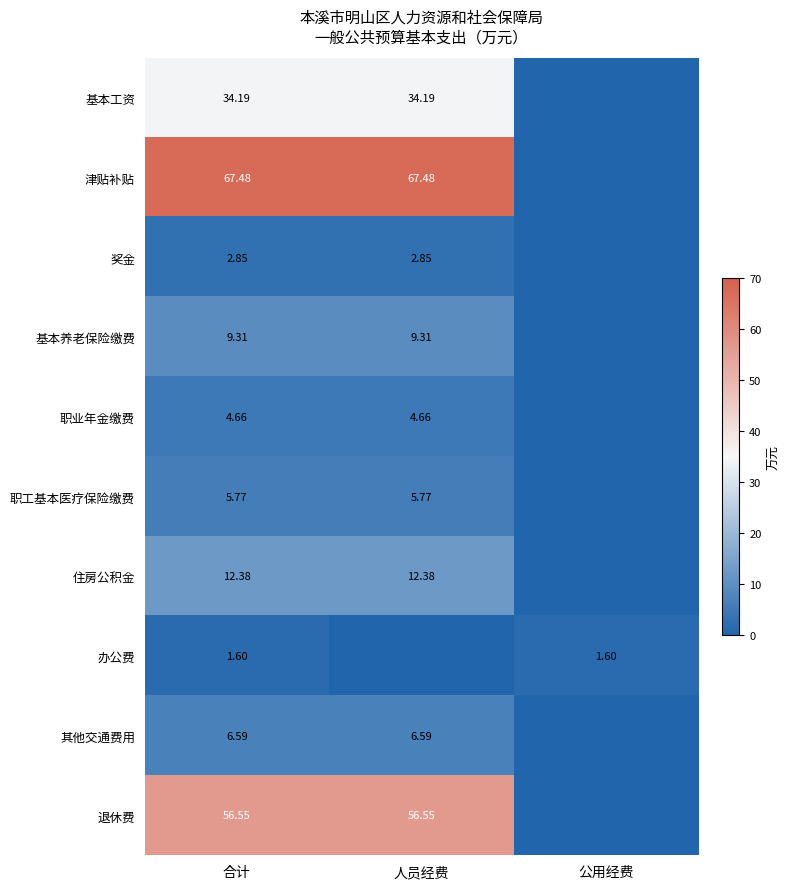

At 合计, list the series in order from largest to smallest.

津贴补贴, 退休费, 基本工资, 住房公积金, 基本养老保险缴费, 其他交通费用, 职工基本医疗保险缴费, 职业年金缴费, 奖金, 办公费